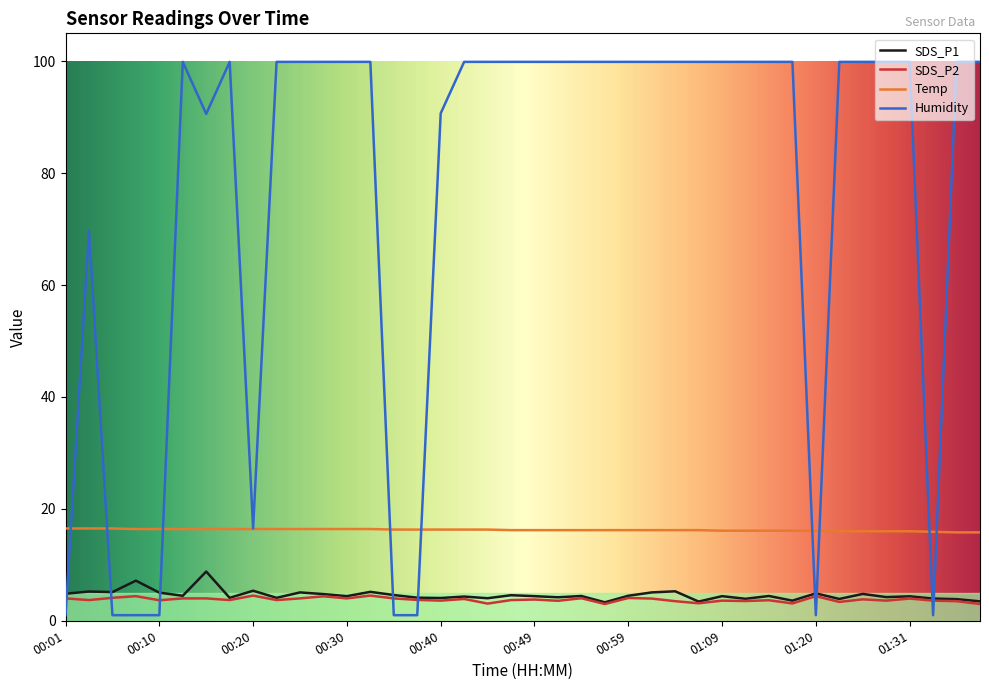

Which series has the largest total across all categories?

Humidity